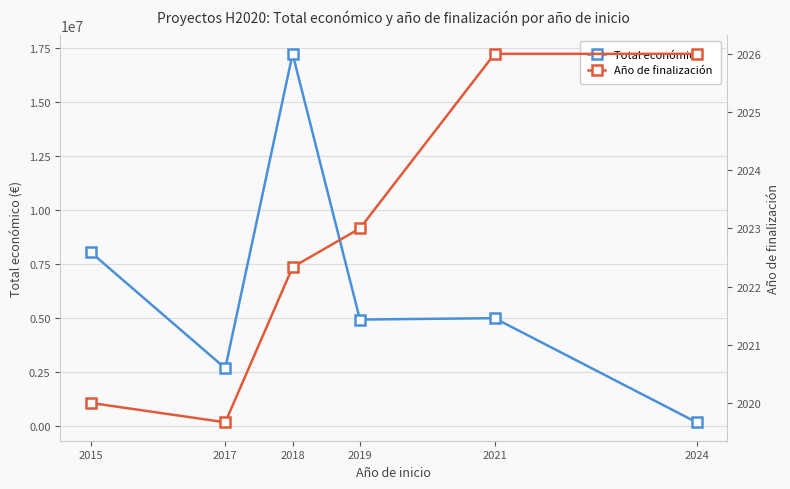

Does the chart display data point markers on the line(s)?

Yes